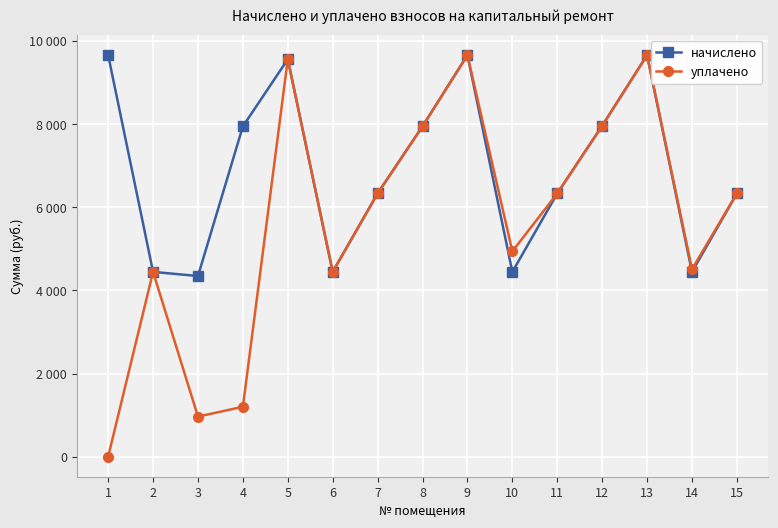

Rank the series by their maximum value, from lowest to highest.

уплачено, начислено